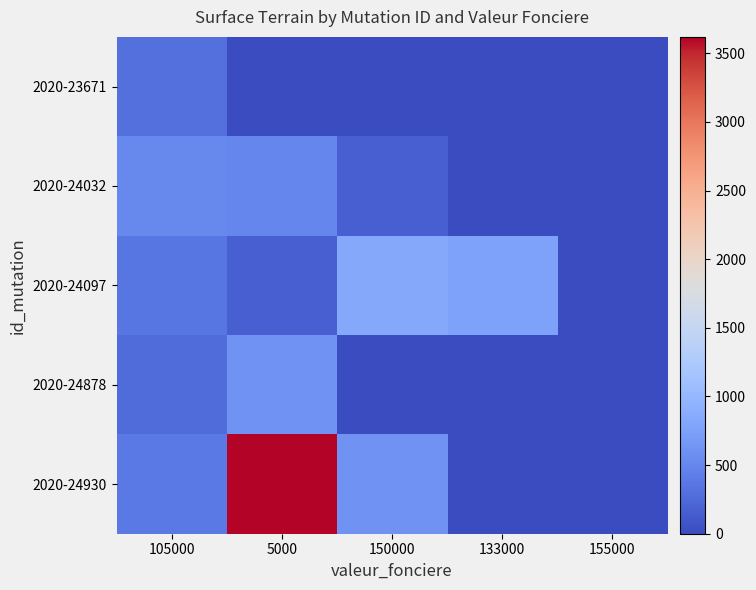

Between 150000 and 133000, which is larger?

150000